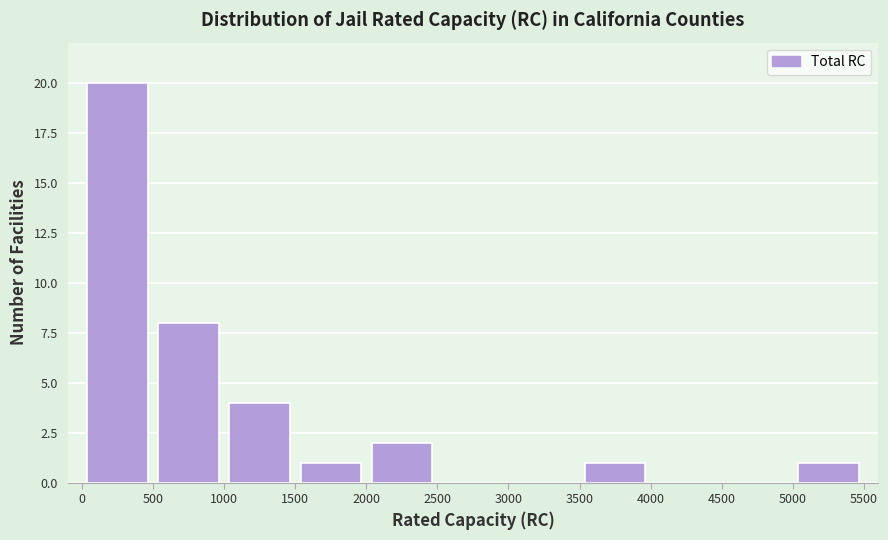

Which range on the x-axis has the tallest bar?

0 to 500